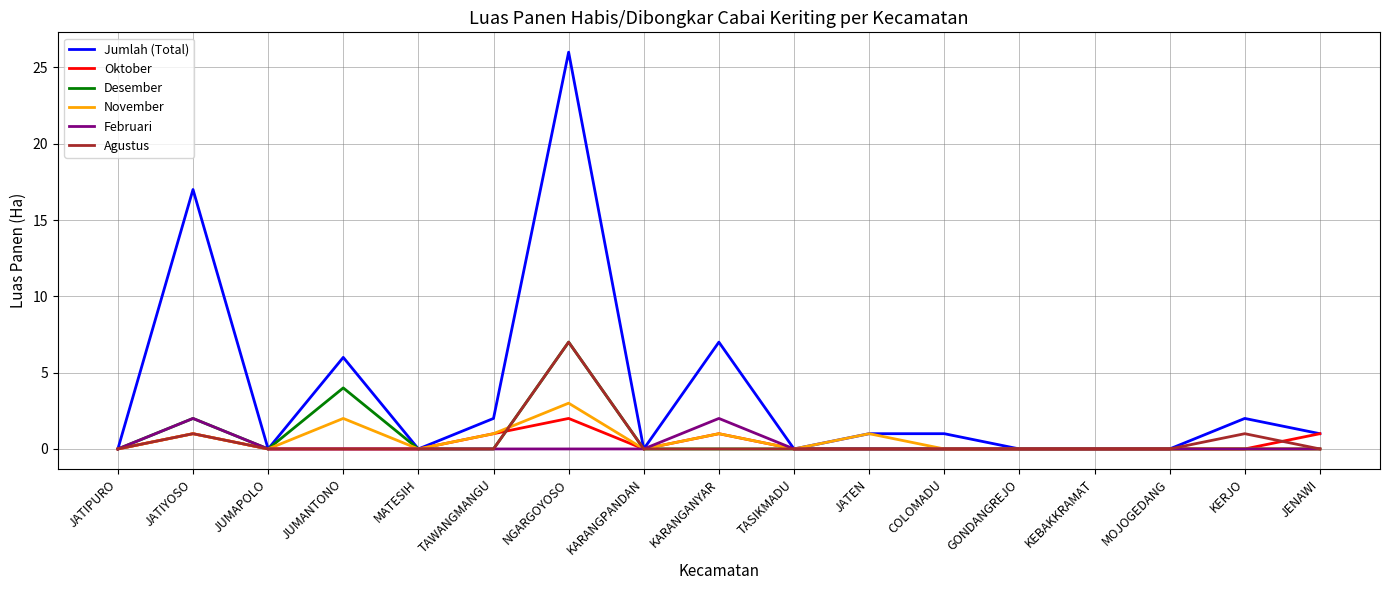

What position from the right is TAWANGMANGU?

12